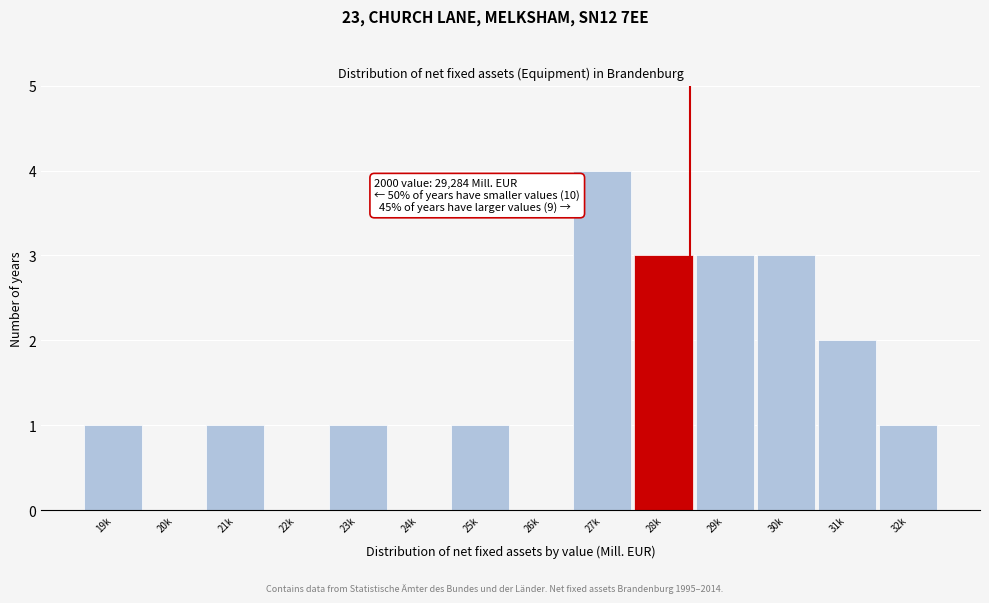

Reading right to left, transcribe all the data shown in this chart.

32k=1	31k=2	30k=3	29k=3	28k=3	27k=4	26k=0	25k=1	24k=0	23k=1	22k=0	21k=1	20k=0	19k=1